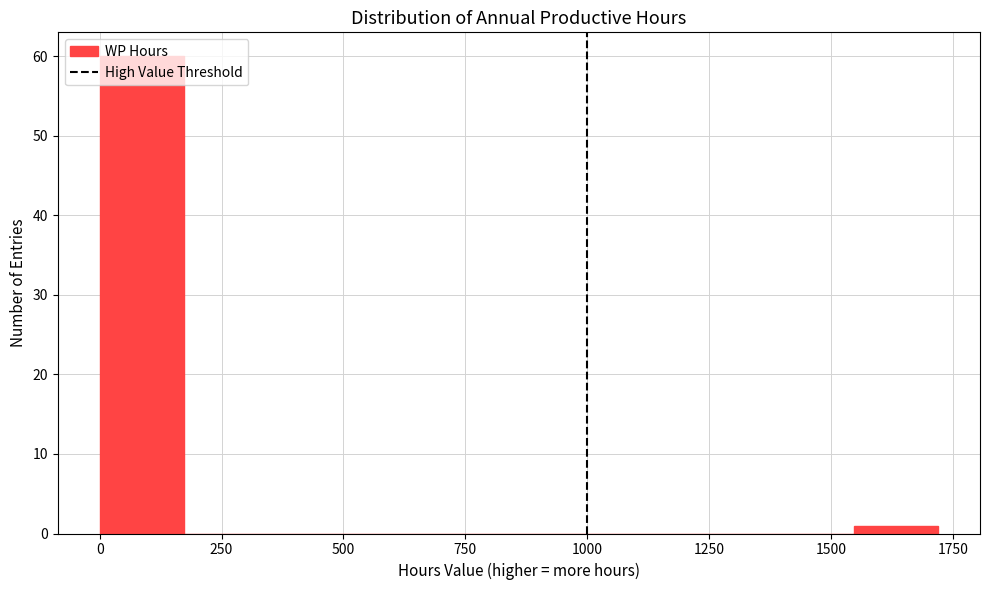

Around what value on the x-axis is the tallest bar? Give the approximate position of its centre, as read against the axis.

100